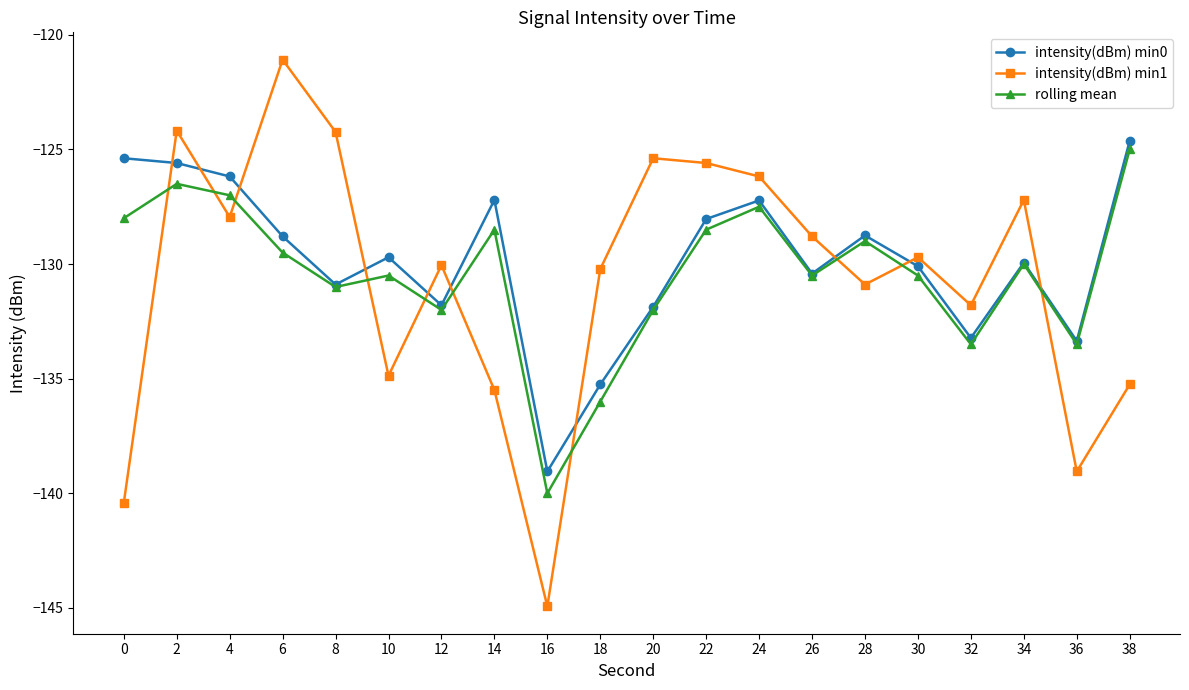

What is the difference between the second highest and minimum values in the intensity(dBm) min0 series?

13.7